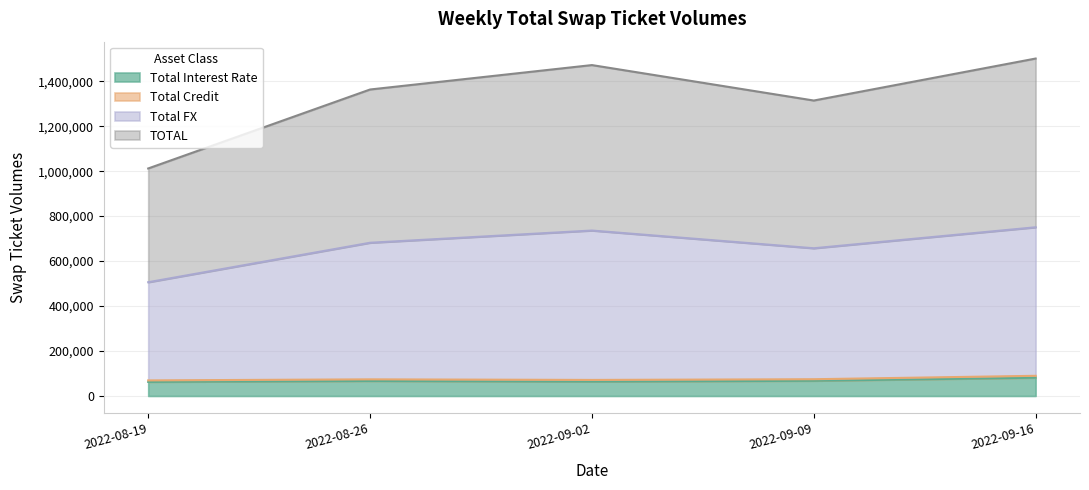

Read the Total FX value at 2022-08-26, to the nearest 50.

681650